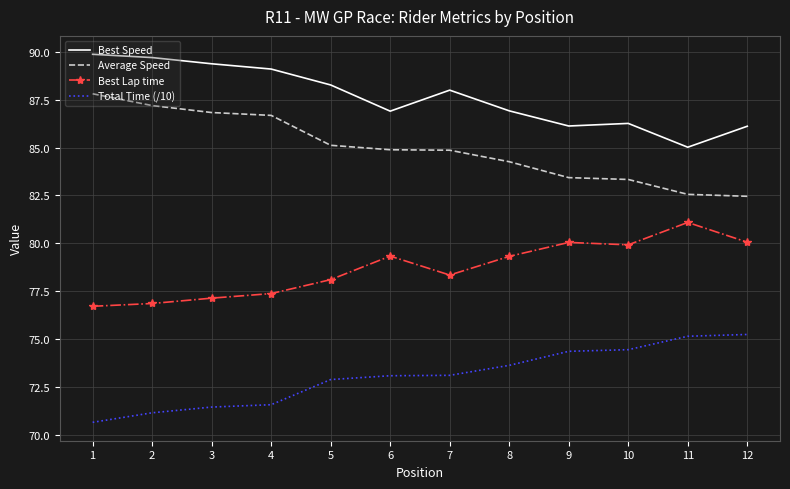

Is the value of Total Time (/10) at 1 greater than the value of Best Speed at 1?

No